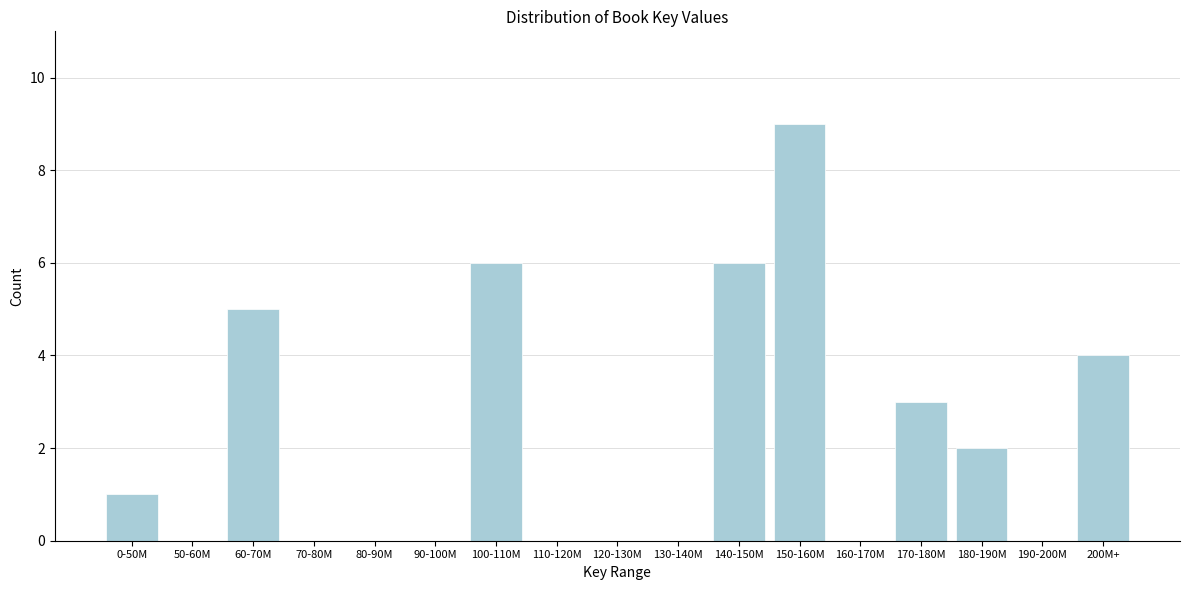

Reading right to left, transcribe all the data shown in this chart.

200M+=4	190-200M=0	180-190M=2	170-180M=3	160-170M=0	150-160M=9	140-150M=6	130-140M=0	120-130M=0	110-120M=0	100-110M=6	90-100M=0	80-90M=0	70-80M=0	60-70M=5	50-60M=0	0-50M=1